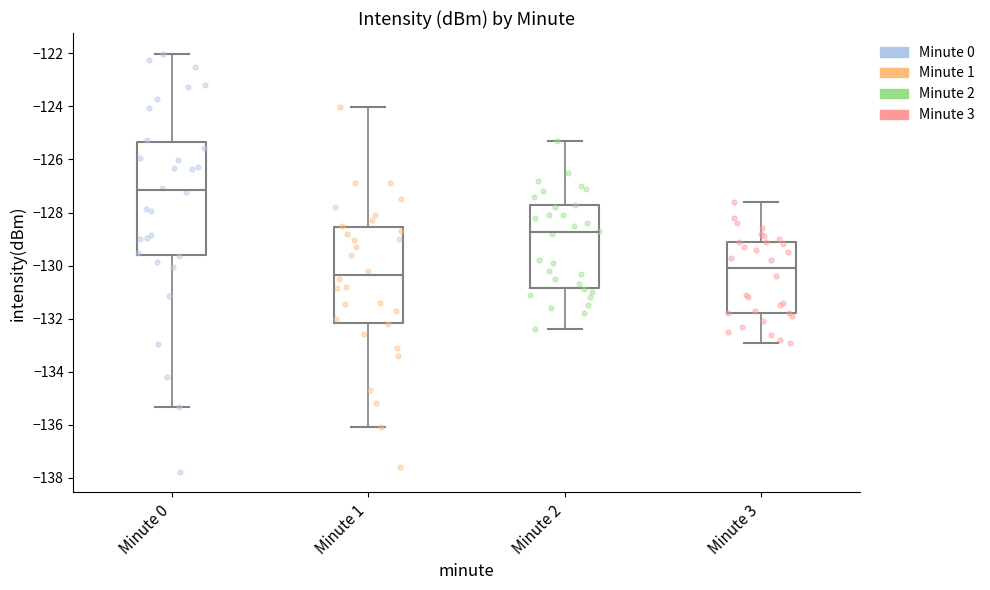

Which box is the tallest, from its lower edge to its upper edge?

Minute 0